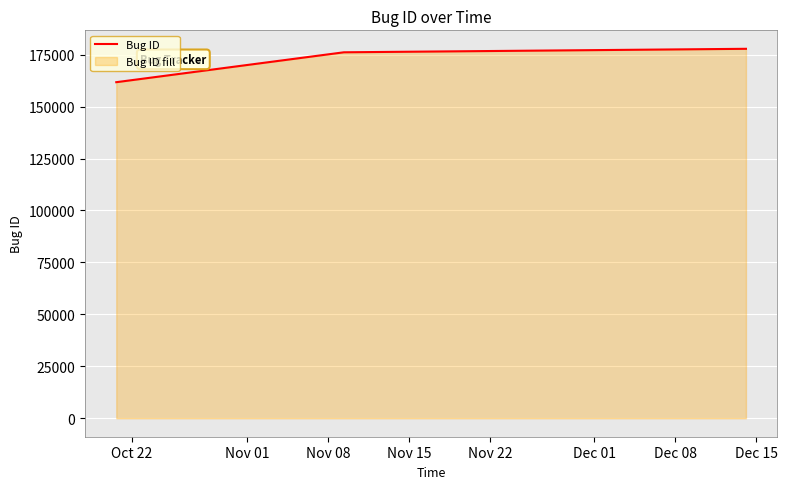

How many data points are less than 176120?

1